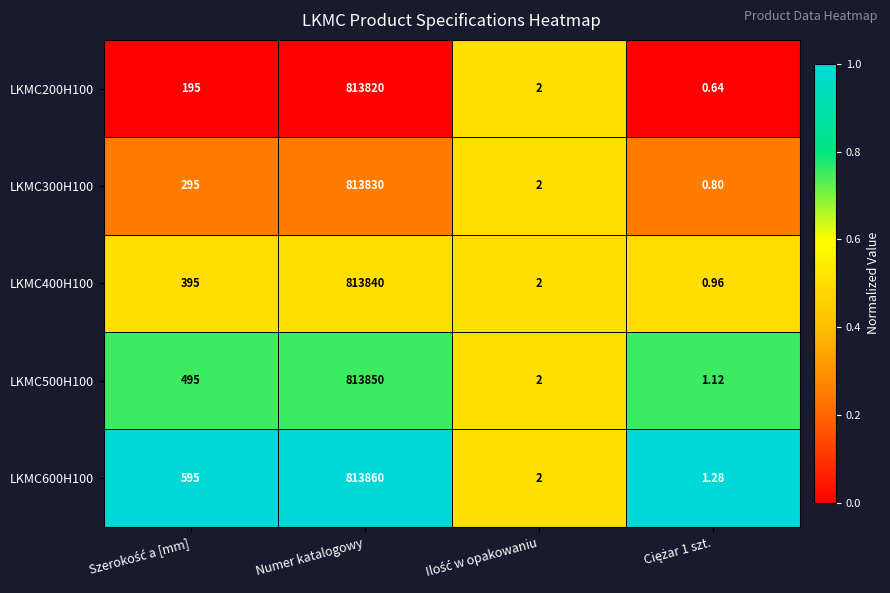

At which category does the chart reach its peak across all series?

Numer katalogowy